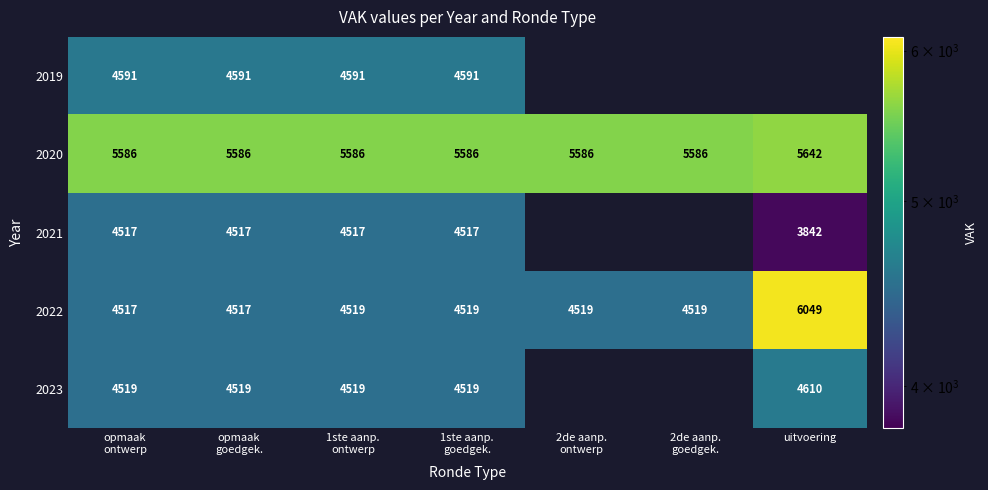

Which category has the lowest value across all series?

uitvoering